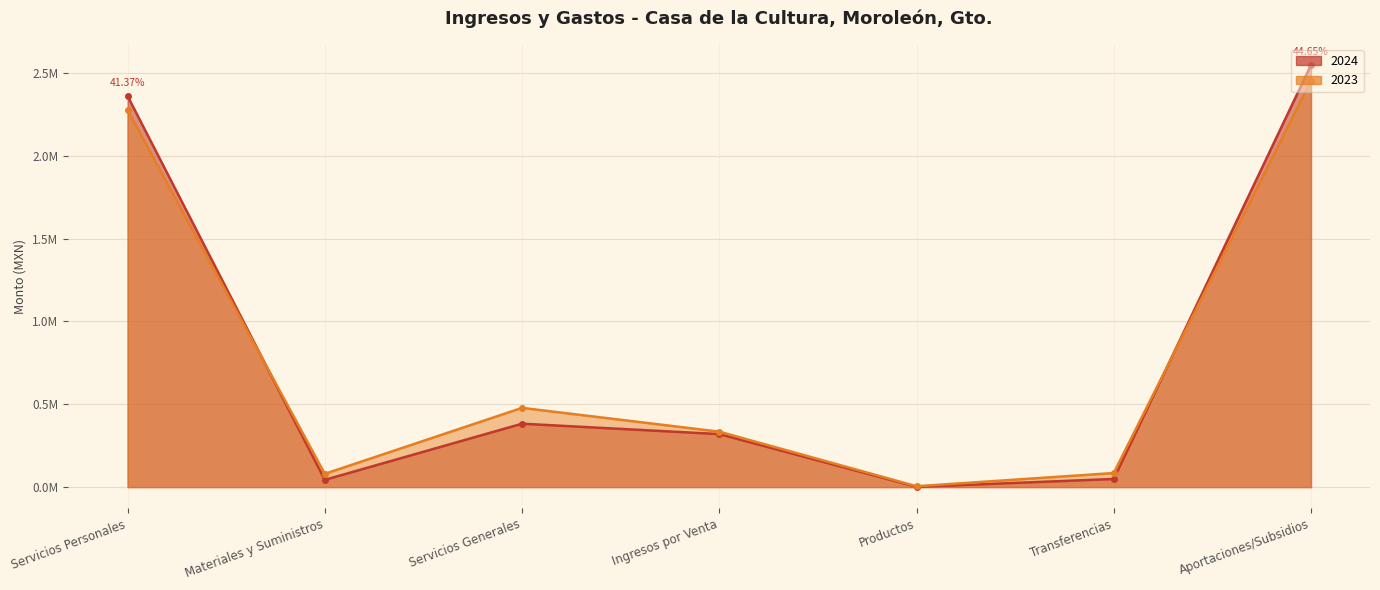

What is the greatest value displayed?

2547414.0